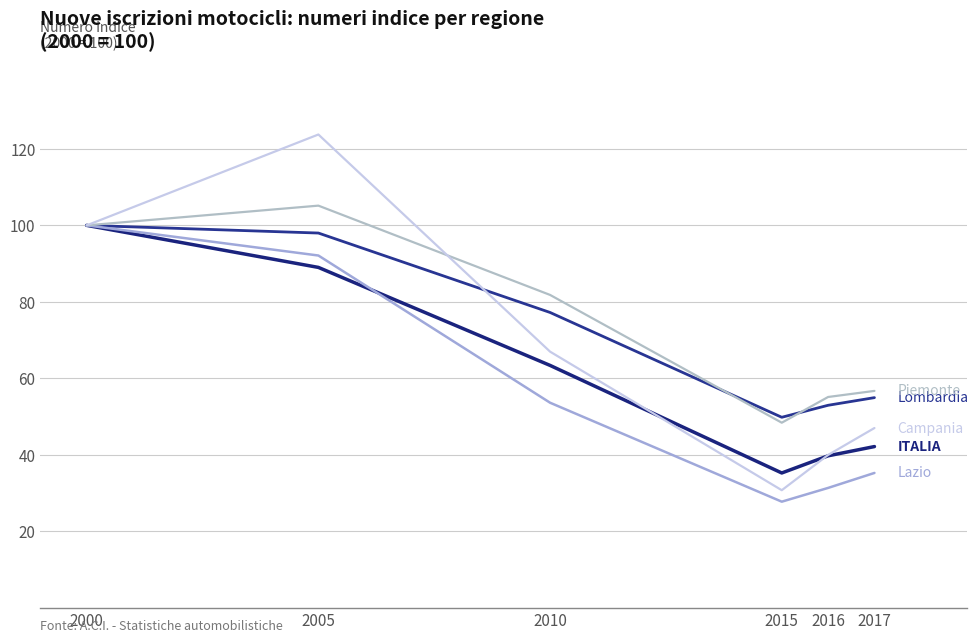

Does the chart display data point markers on the line(s)?

No